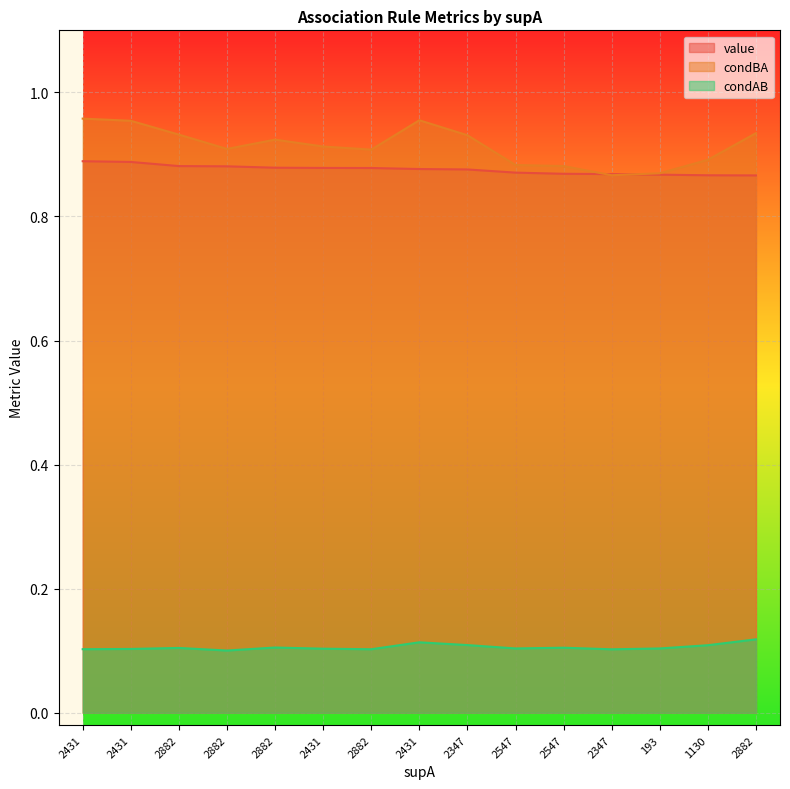

What is the spread (max minus min) of values at 2431?

0.9